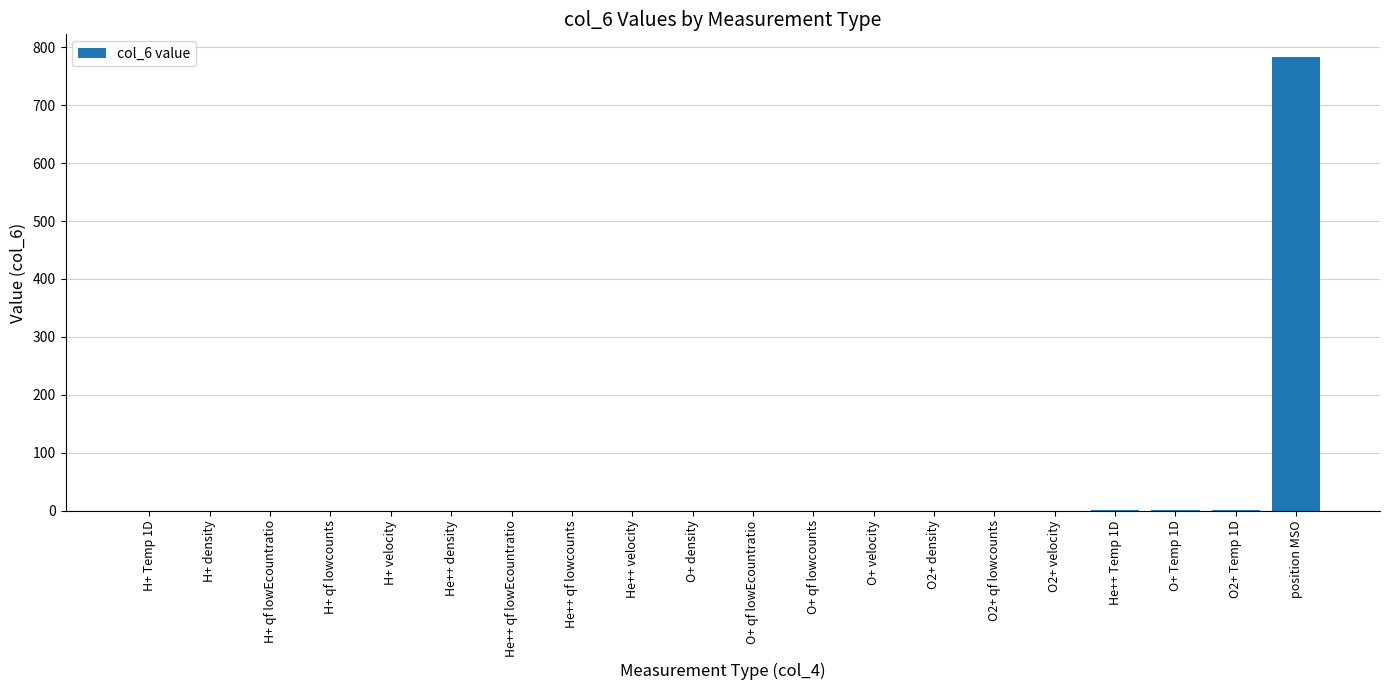

Which label corresponds to the largest value in the chart?

position MSO